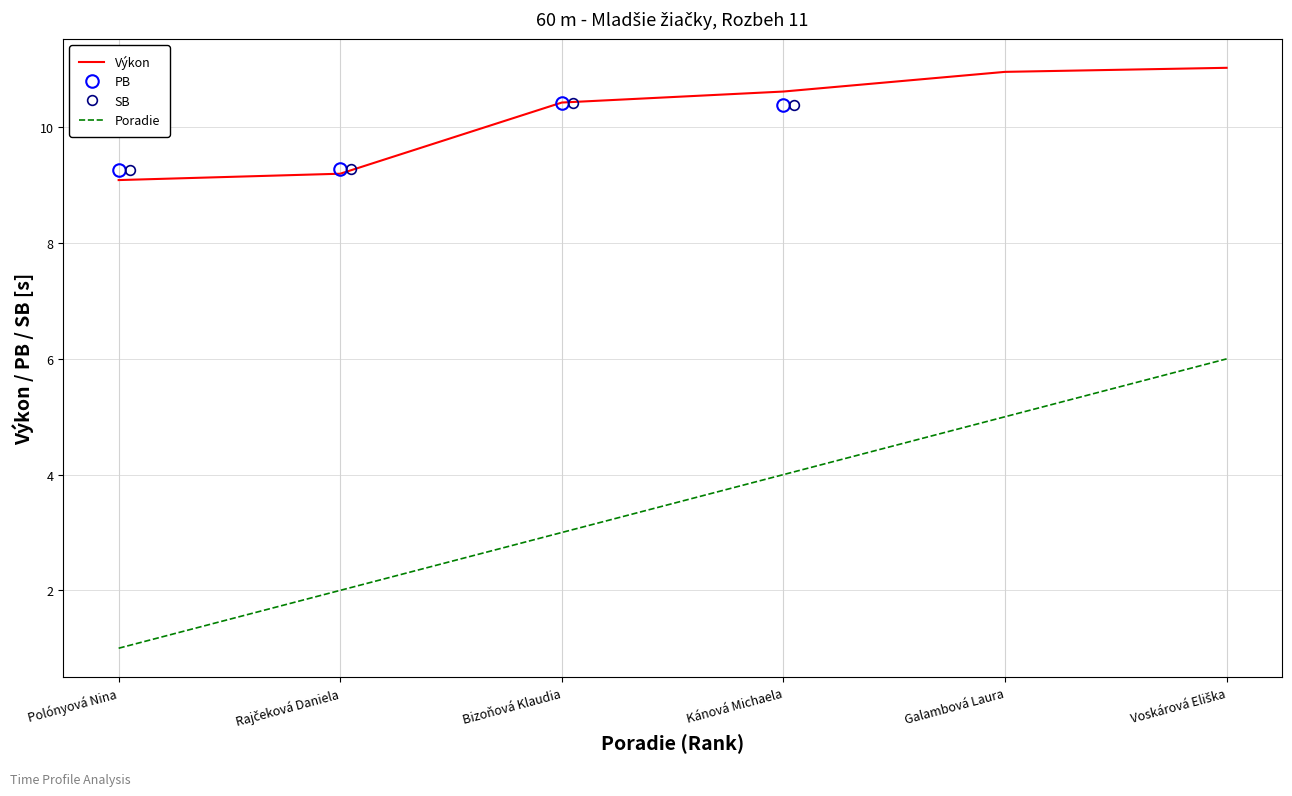

True or false: Výkon and Poradie intersect in this chart.

False